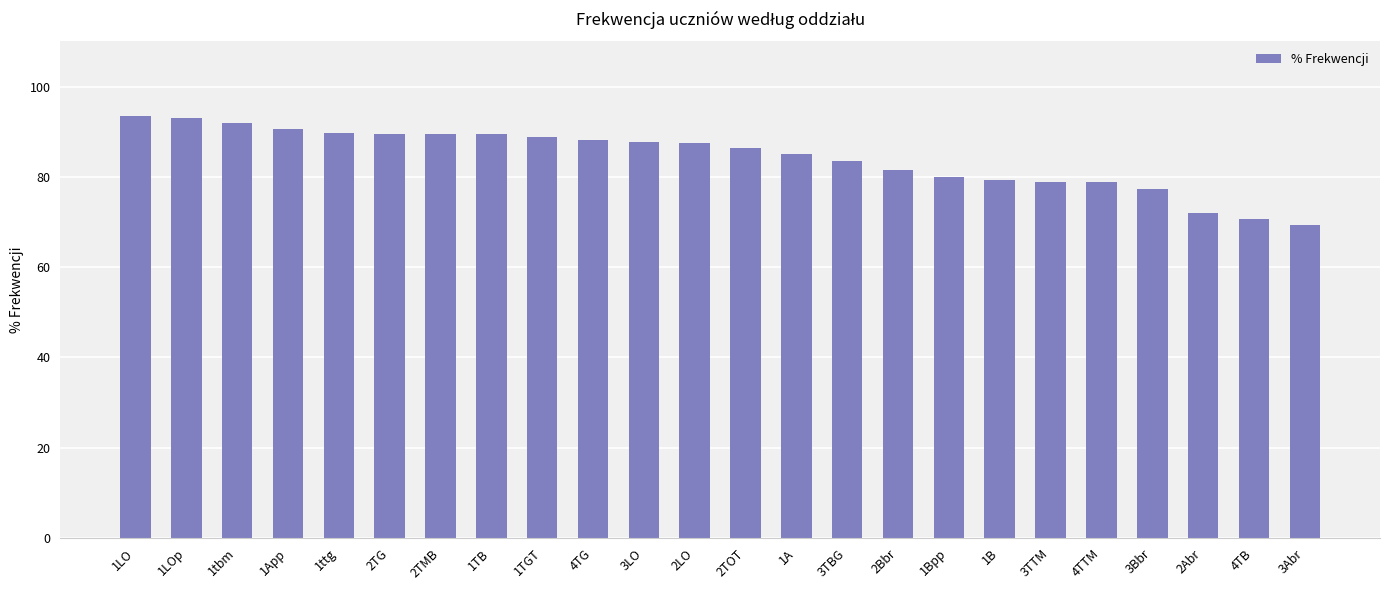

What is the average value?

84.2